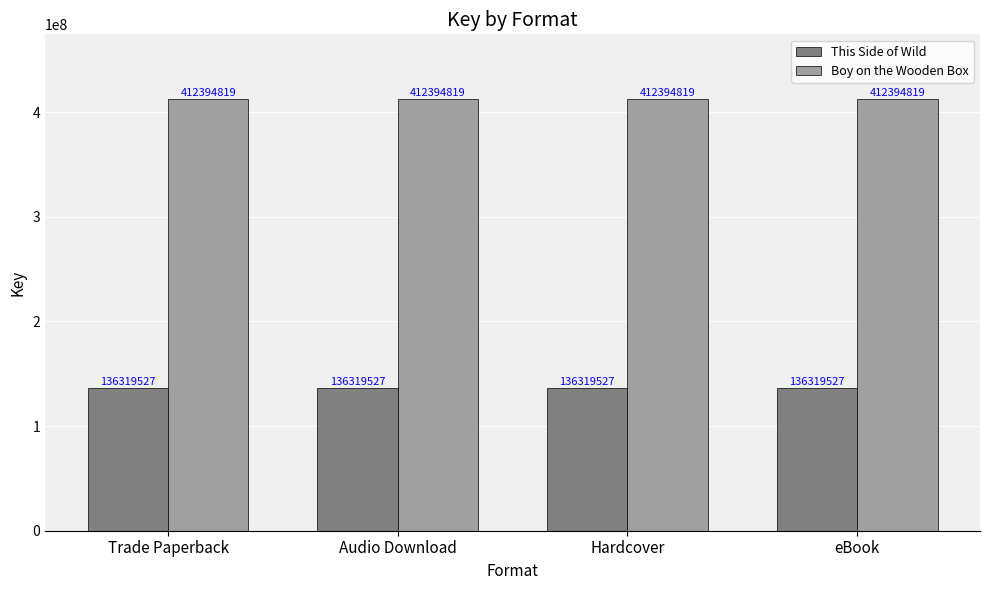

What is the difference between the highest and lowest values at Hardcover?

276075292